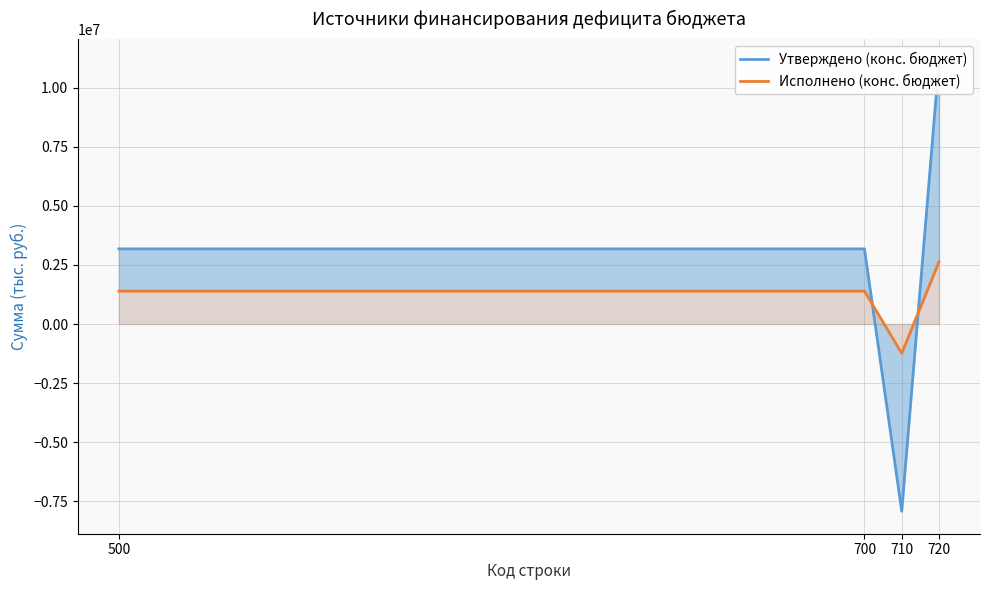

What is the minimum value shown in the chart?

-7919800.0